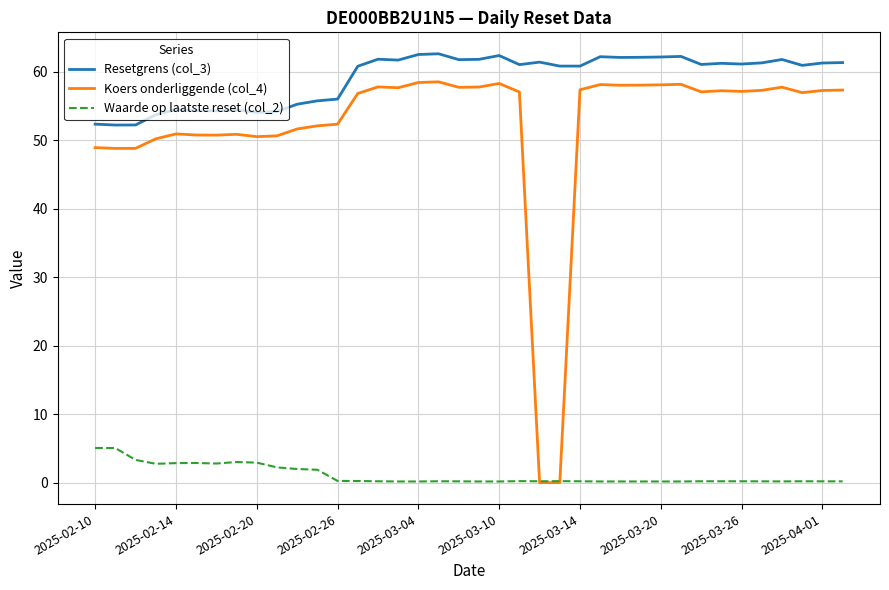

What is the highest value of the Waarde op laatste reset (col_2) series?

5.1